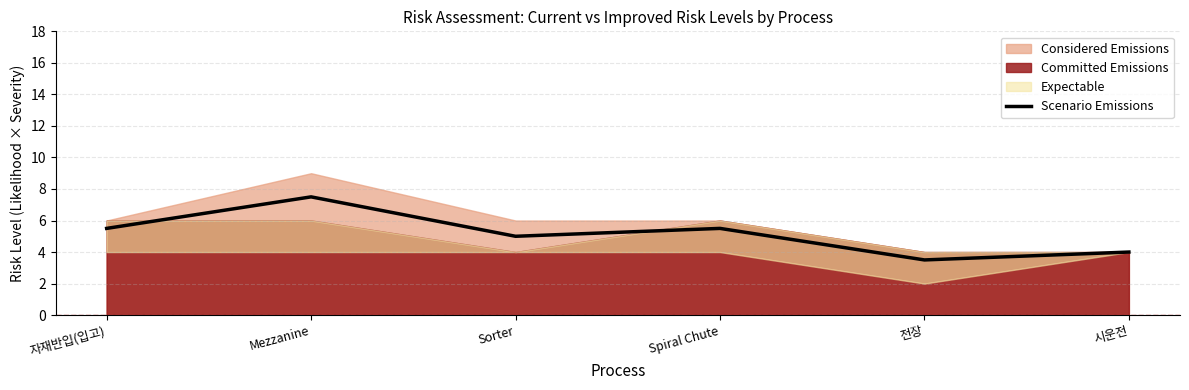

What is the difference between the maximum and minimum values?

4.0